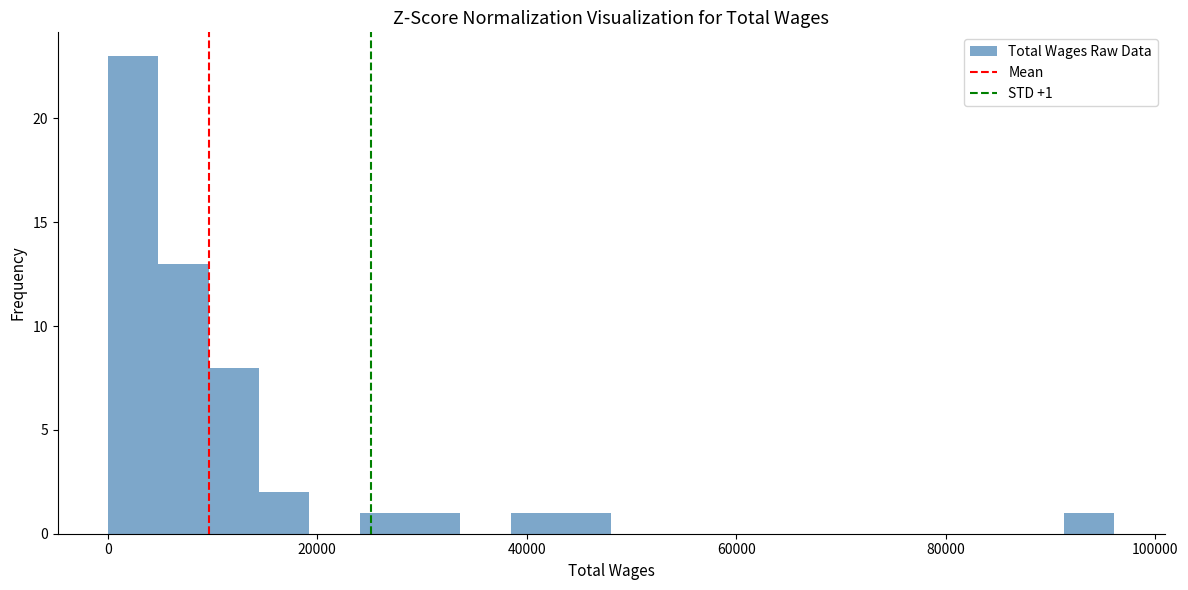

Around what value on the x-axis is the tallest bar? Give the approximate position of its centre, as read against the axis.

2000